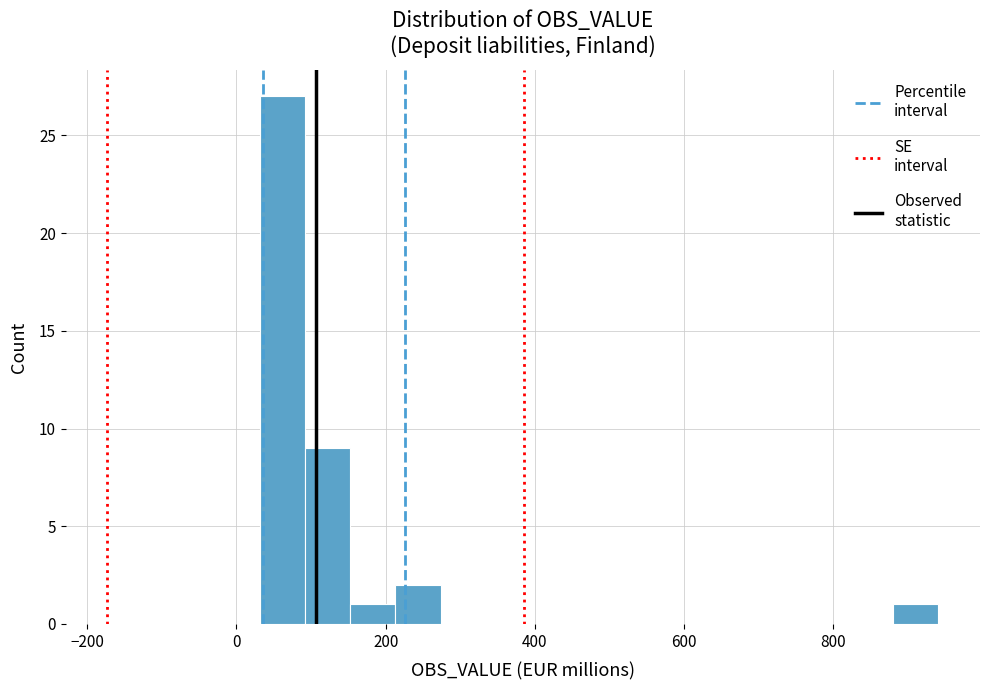

Around what value on the x-axis is the tallest bar? Give the approximate position of its centre, as read against the axis.

60